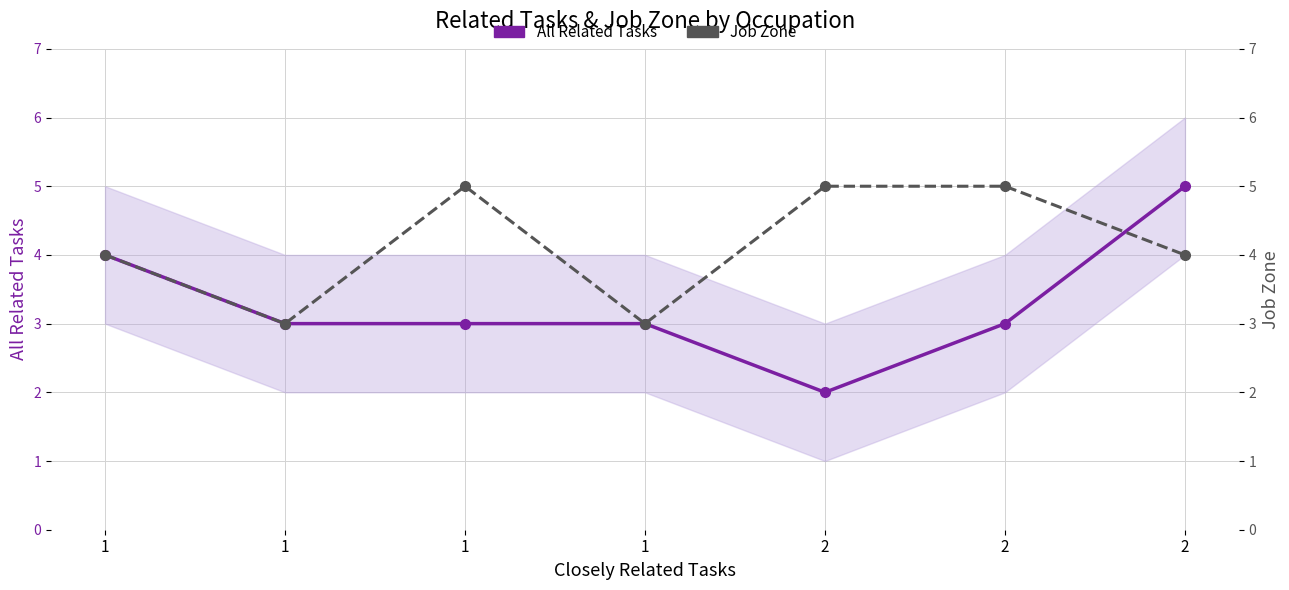

What is the difference between the highest and lowest values at 2?

3